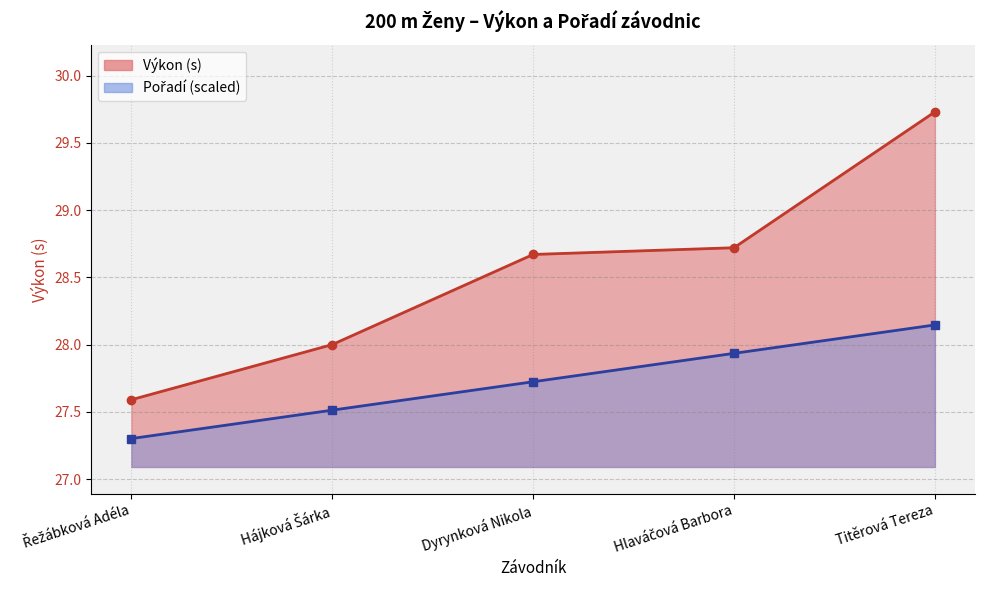

Rank the categories by Výkon value from highest to lowest.

Titěrová Tereza, Hlaváčová Barbora, Dyrynková Nikola, Hájková Šárka, Řežábková Adéla